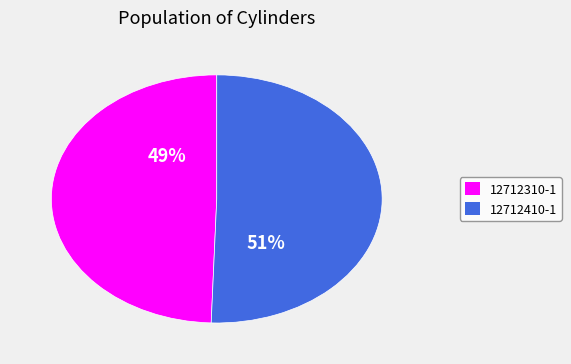

To the nearest percent, what percentage of the pie is 12712310-1?

49%